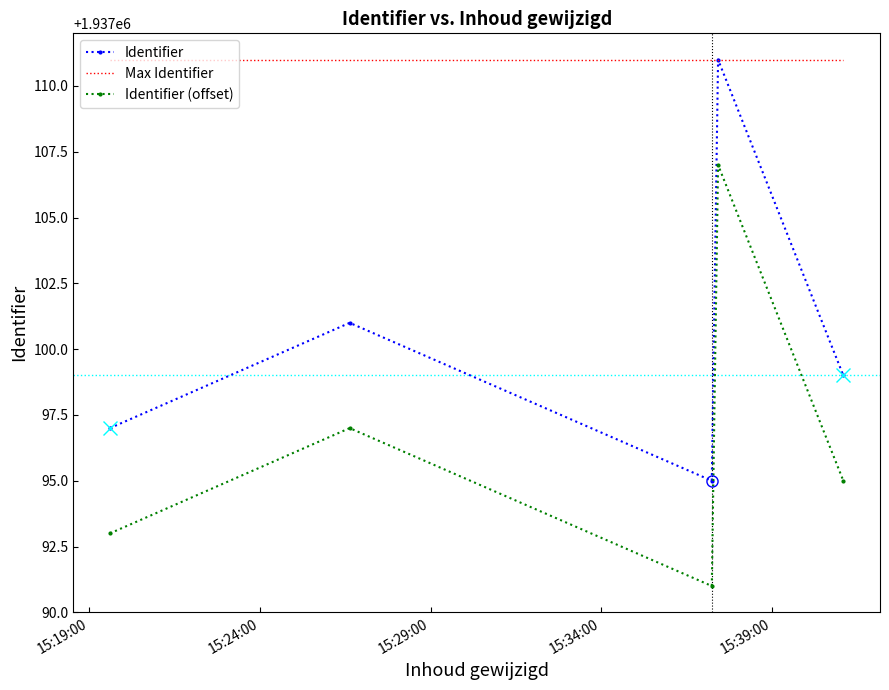

In Identifier (offset), how many points are lower than both neighbors (excluding endpoints)?

1